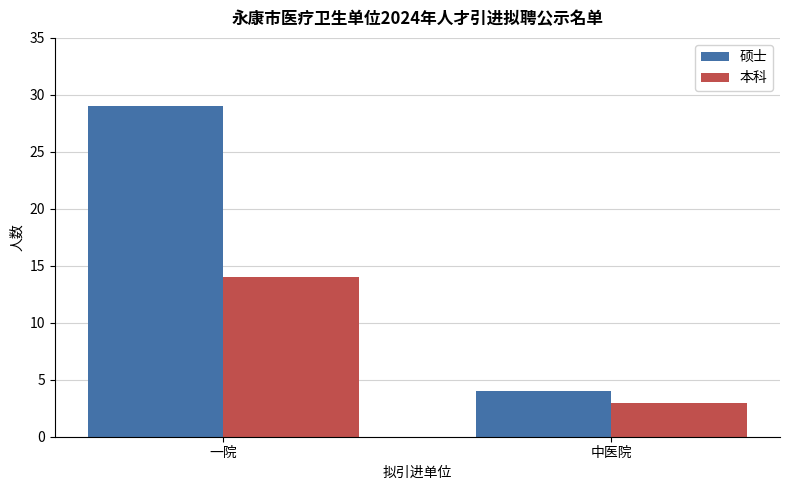

Which series changed the most between 一院 and 中医院?

硕士